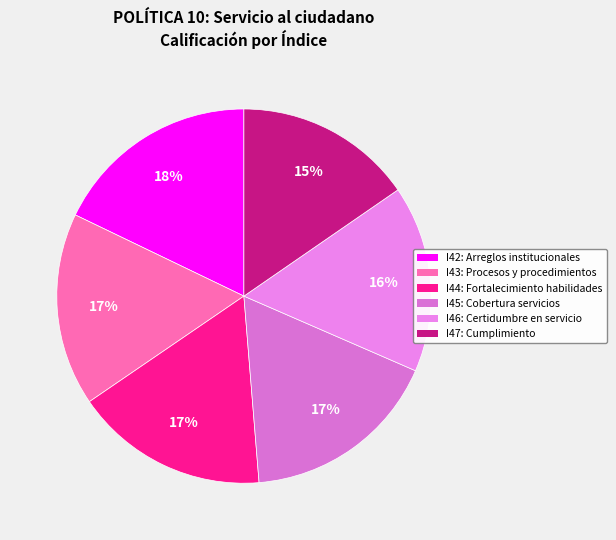

How many segments does this pie chart have?

6